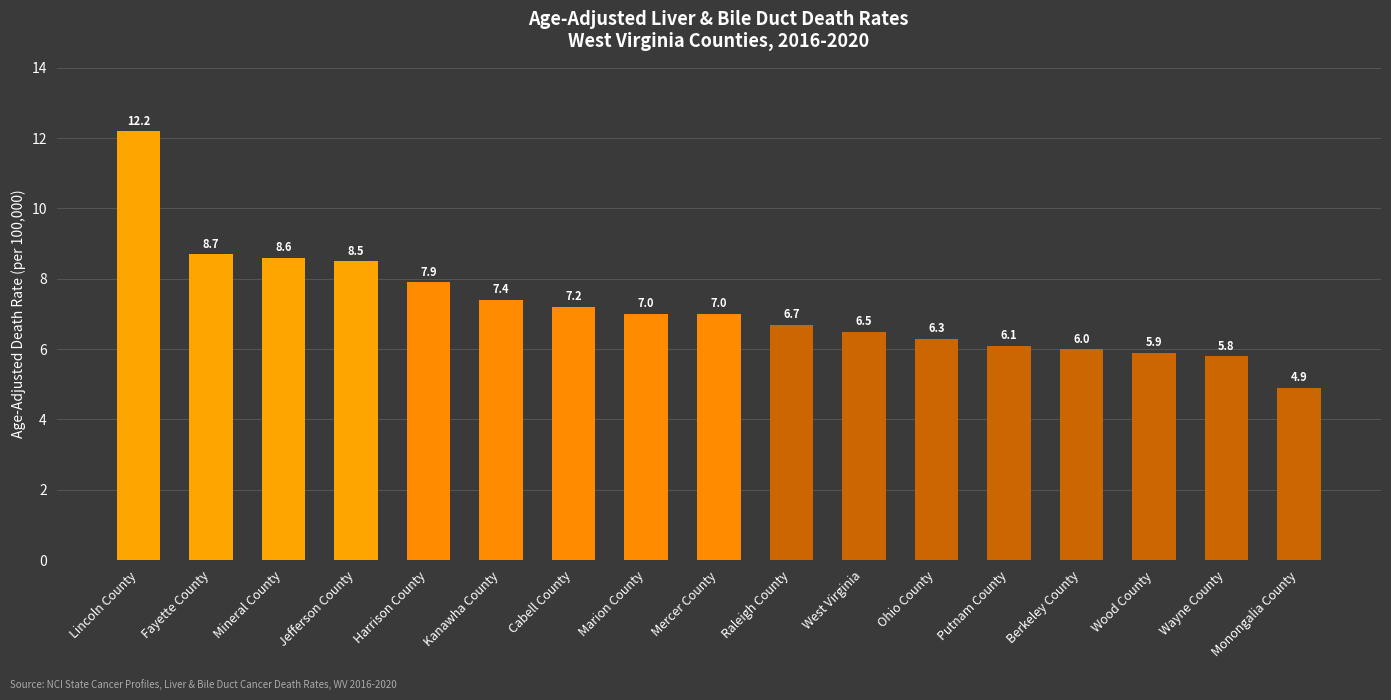

What is the average value?

7.2